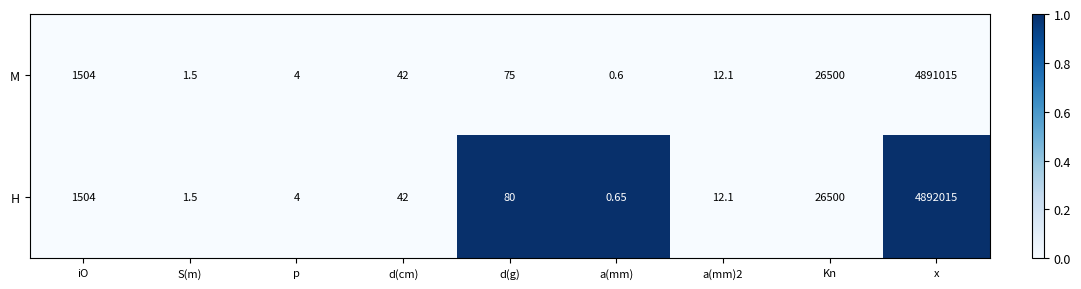

Which series has the largest range (max minus min)?

H